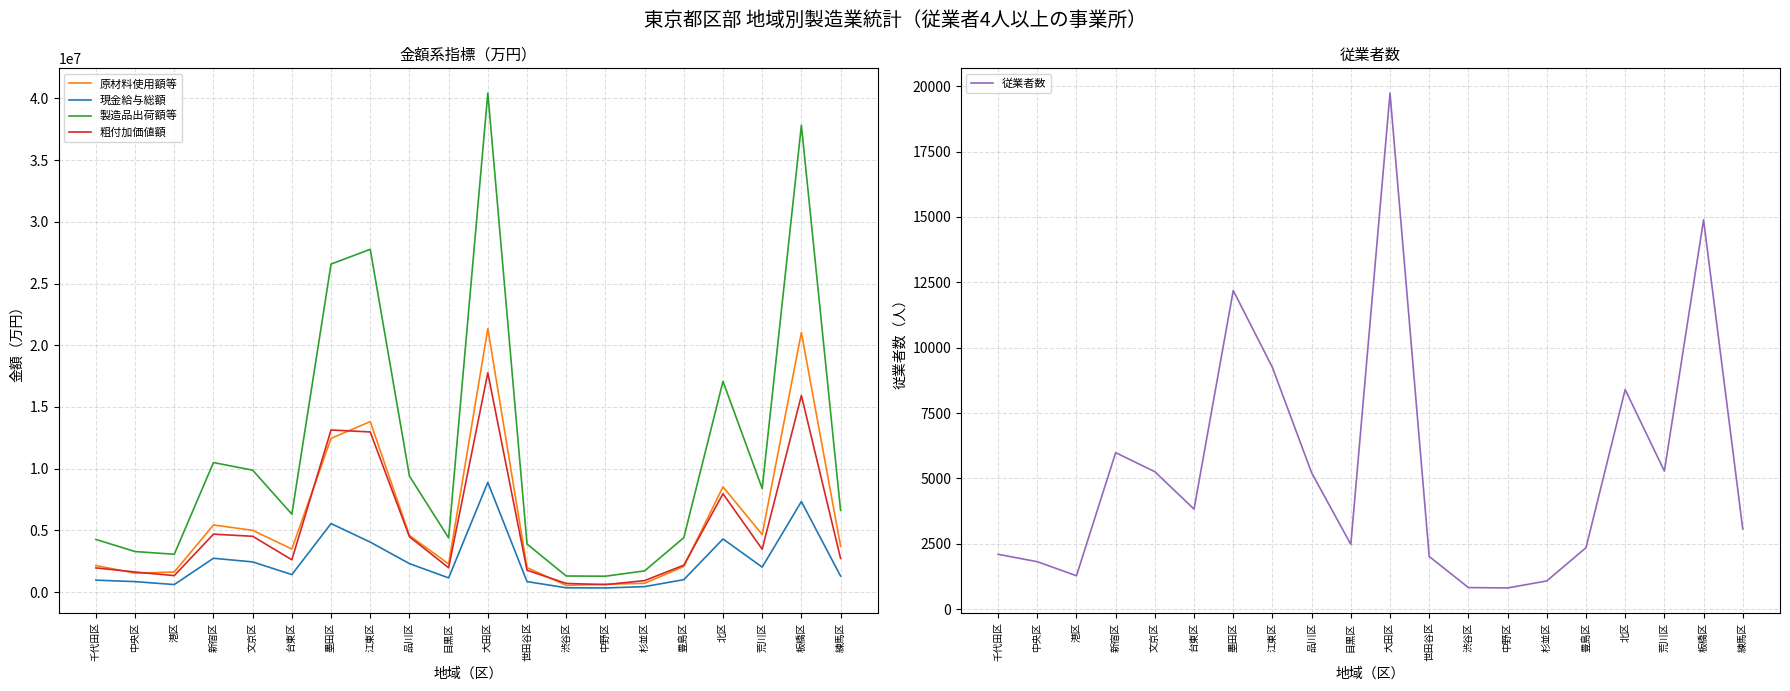

Rank the series at 目黒区 from highest to lowest value.

製造品出荷額等, 原材料使用額等, 粗付加価値額, 現金給与総額, 従業者数